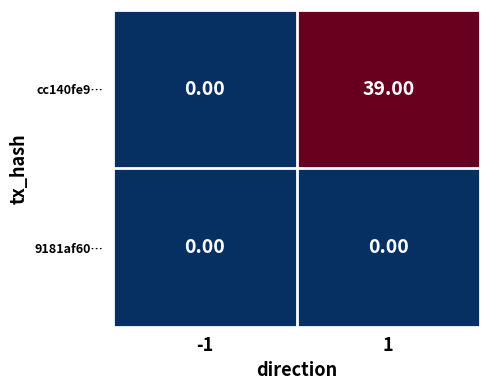

Rank the series by their maximum value, from lowest to highest.

9181af60…, cc140fe9…